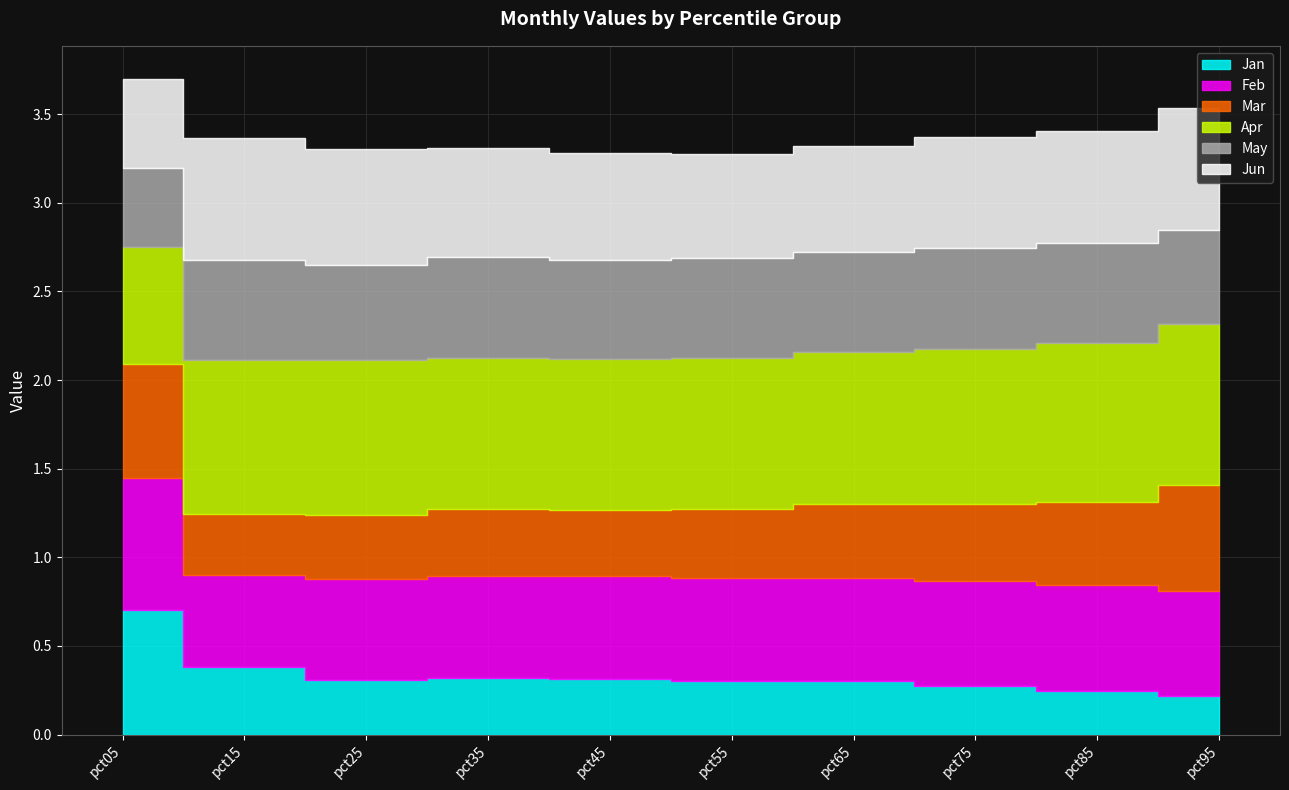

The value of Mar at pct65 is 0.1. True or false?

False